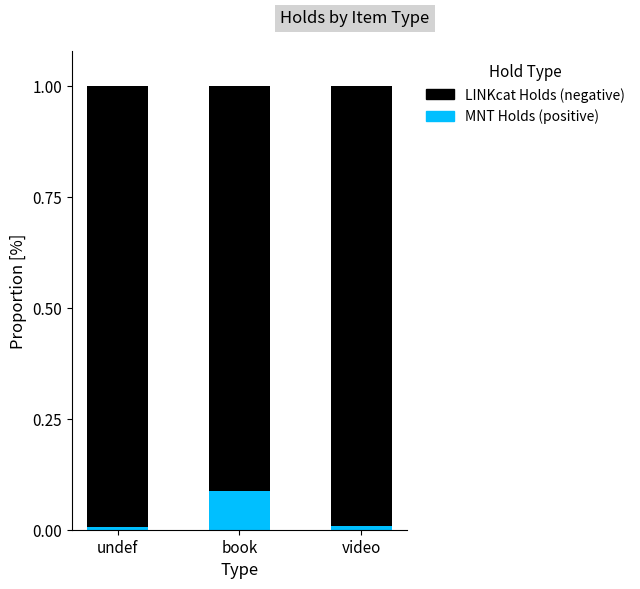

What is the total value across all series at book?

1.0